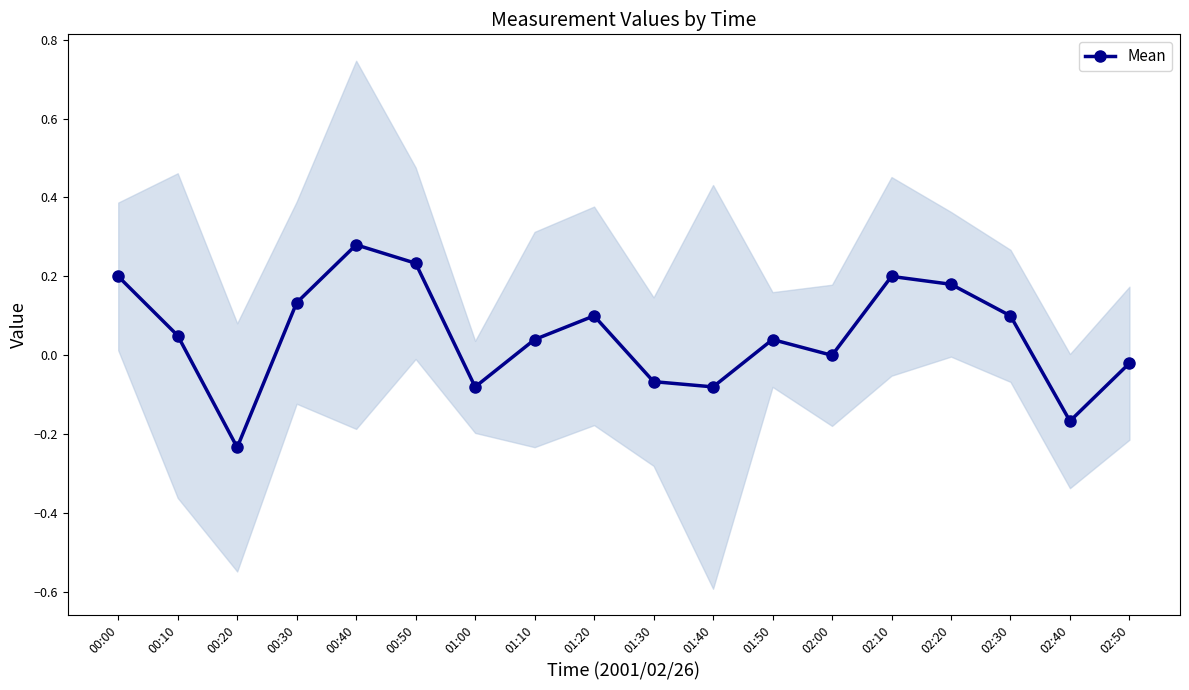

Read the value at 01:20.

0.1